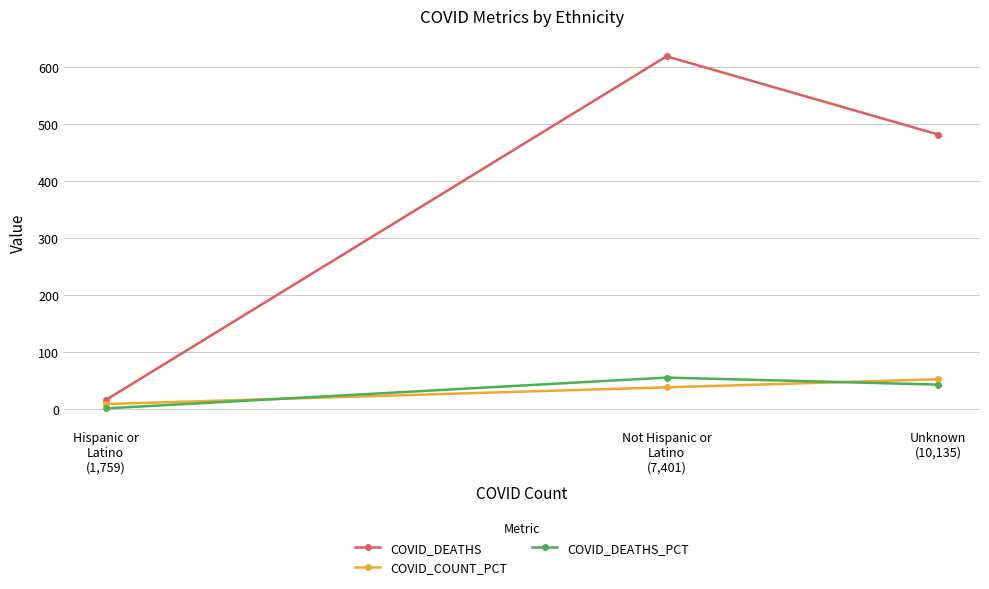

What is the label of the 3rd point from the left?

Unknown
(10,135)